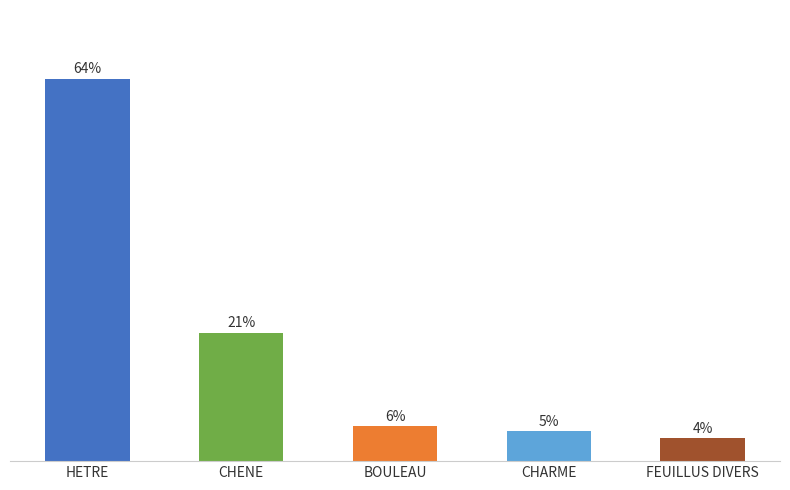

What is the difference between the maximum and second lowest values?

58.8